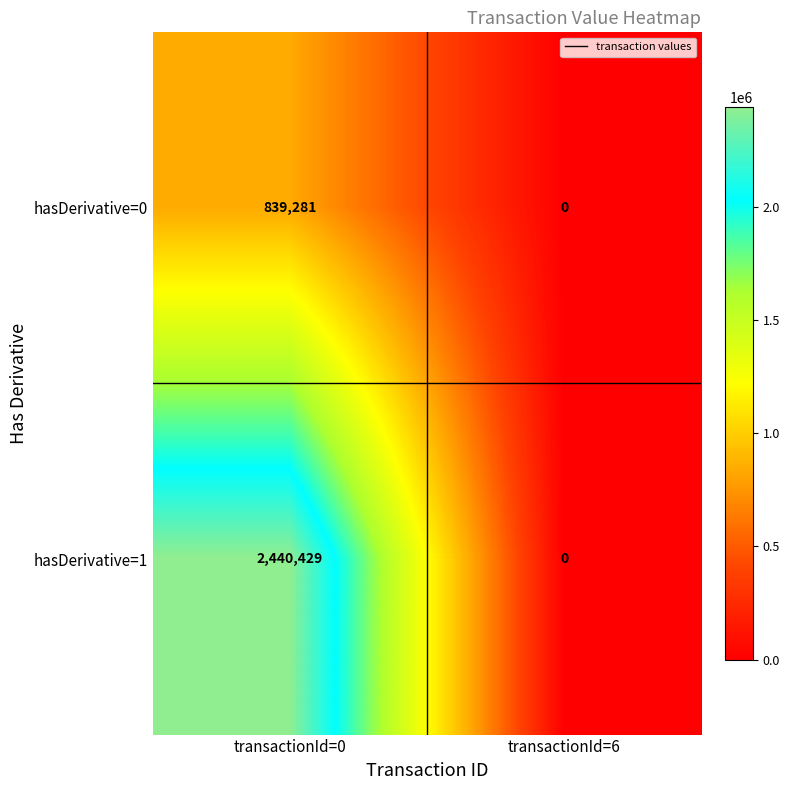

At how many categories does at least one series exceed 1792979?

1